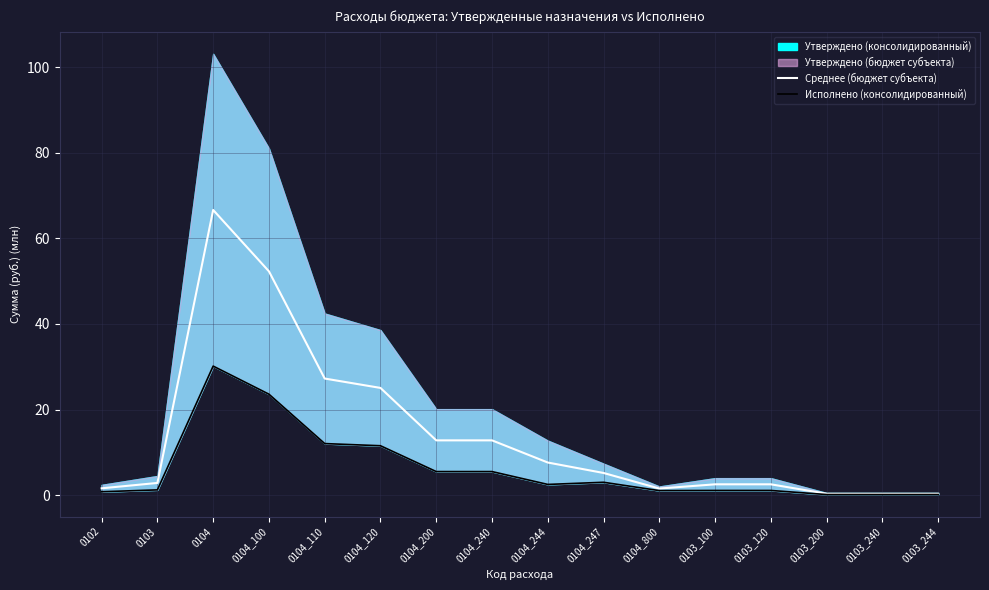

True or false: Исполнено (консолидированный) has more than 1 points higher than both neighbors.

True